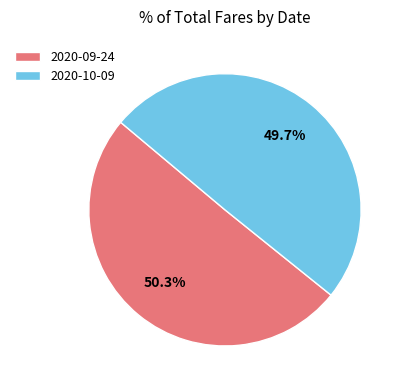

To the nearest percent, what is the average slice percentage?

50%